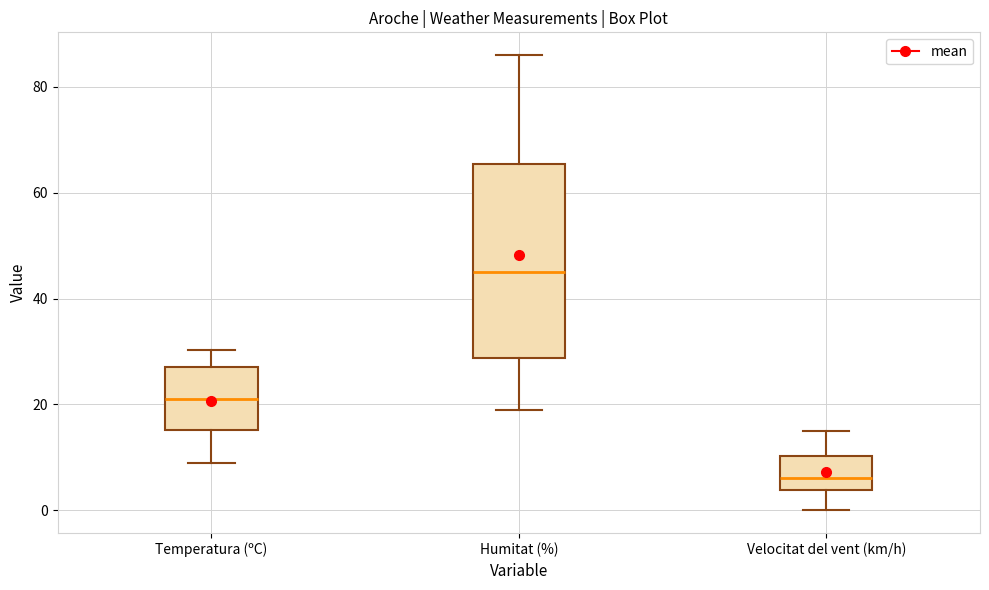

Reading left to right, read every box against the y-axis: the position of its median line, the range the box covers, and the ends of its whiskers. The values are not printed on the chart, so give them approximately, as read against the axis.

Temperatura (ºC): median 22, box 16 to 28, whiskers 8 to 30
Humitat (%): median 46, box 28 to 66, whiskers 20 to 86
Velocitat del vent (km/h): median 6, box 4 to 10, whiskers 0 to 16